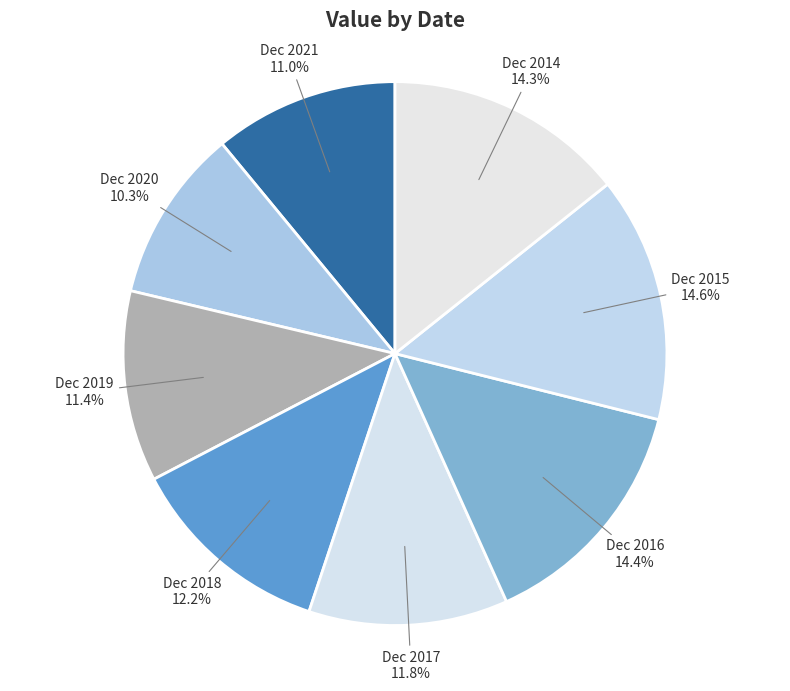

Which slice is the smallest?

Dec 2020